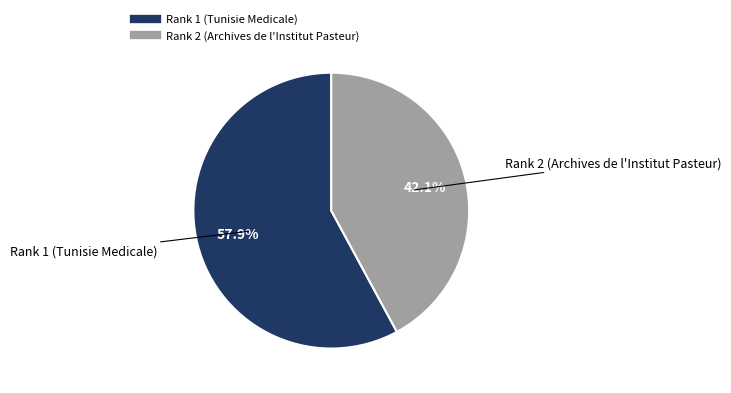

Combined, what portion of the pie is Rank 2 (Archives de l'Institut Pasteur) and Rank 1 (Tunisie Medicale)?

100.0%